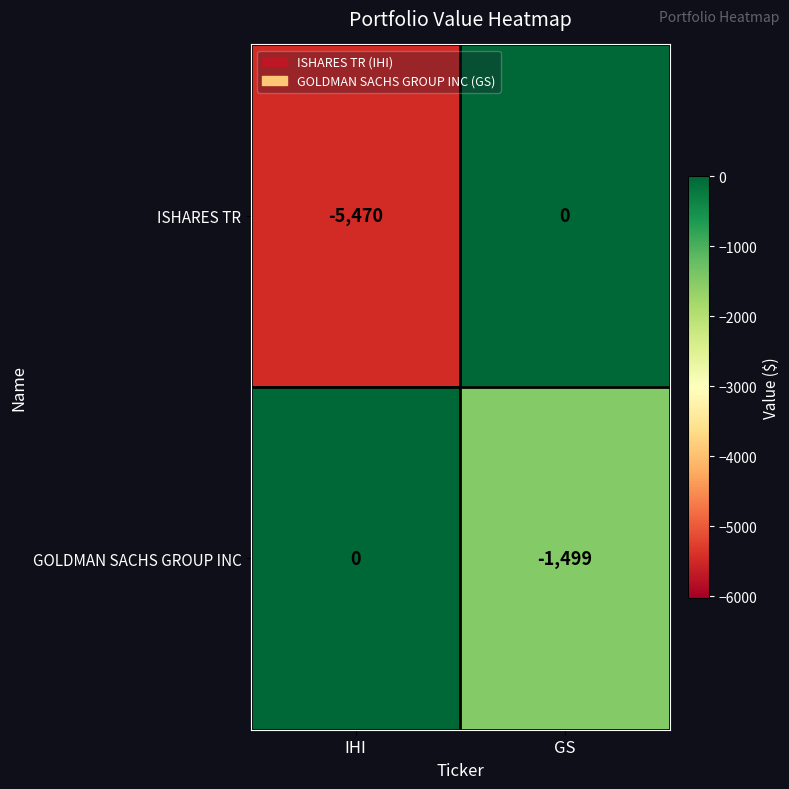

Count the number of categories in the chart.

2